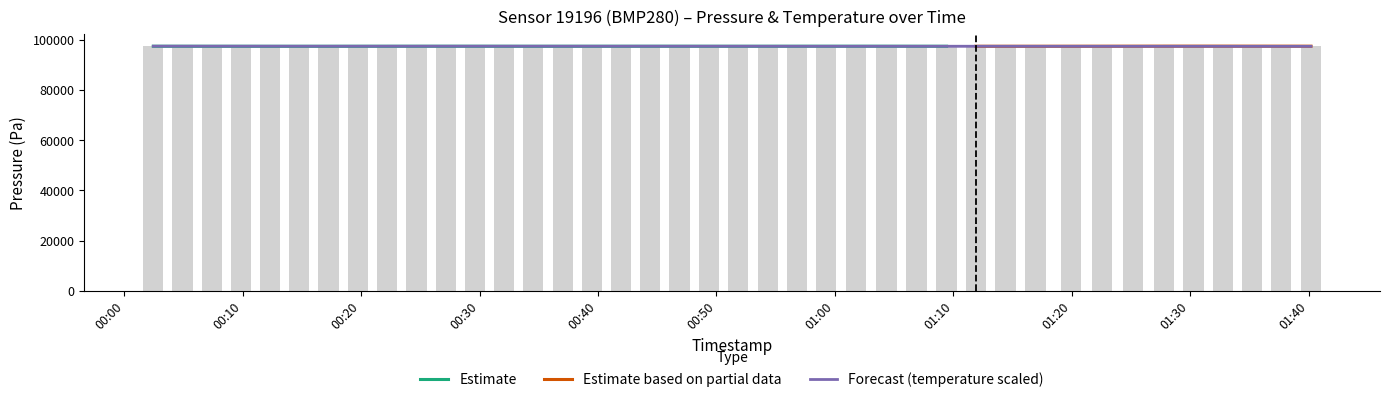

What is the minimum value for Estimate?

97336.3